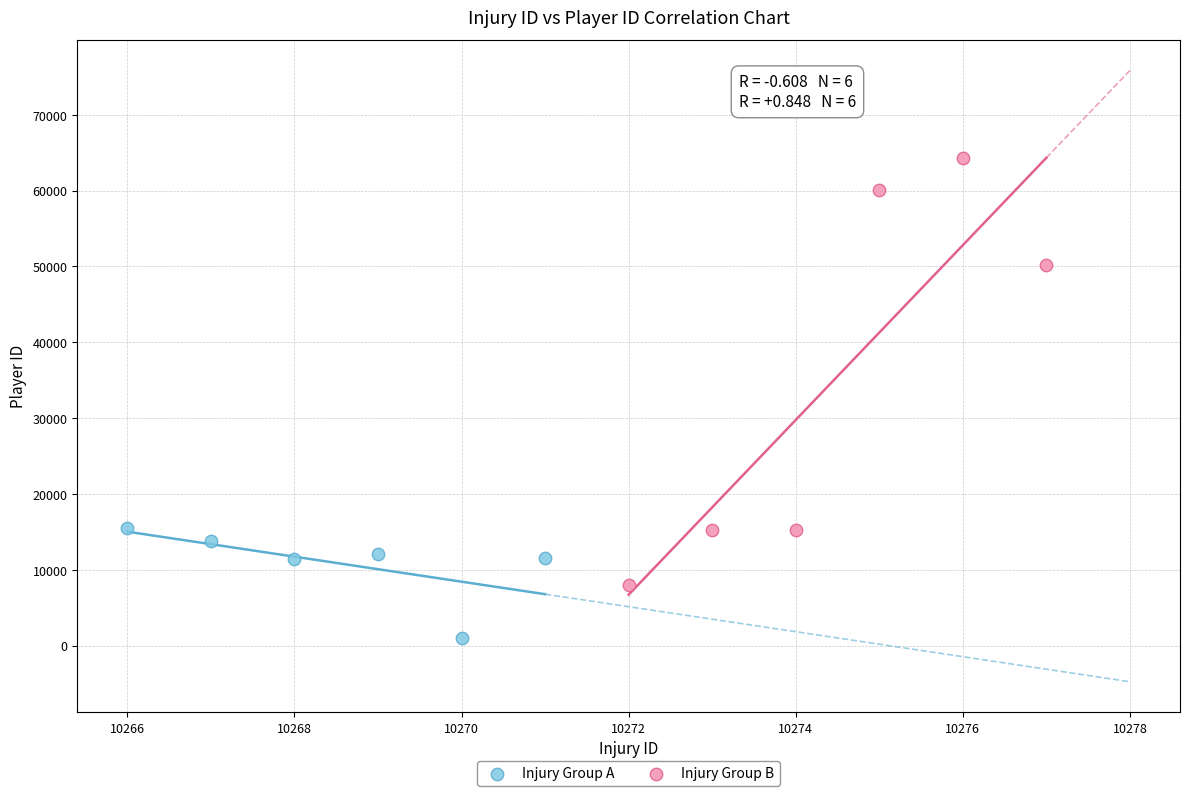

Which series contains the lowest Y value?

Injury Group A